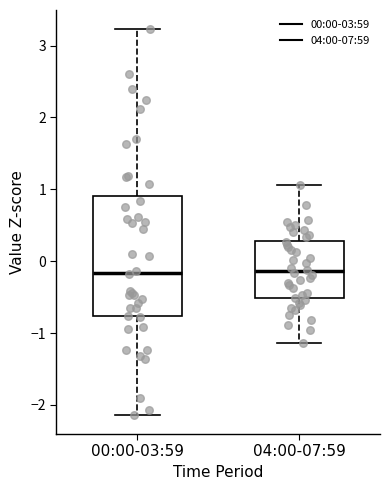

Reading left to right, transcribe this box plot: for each box, give where its median line is, the range the box spans, and where its two whiskers end, as read against the y-axis. The values are not printed on the chart, so give them approximately, as read against the axis.

00:00-03:59: median -0.2, box -0.8 to 0.9, whiskers -2.1 to 3.2
04:00-07:59: median -0.1, box -0.5 to 0.3, whiskers -1.1 to 1.1